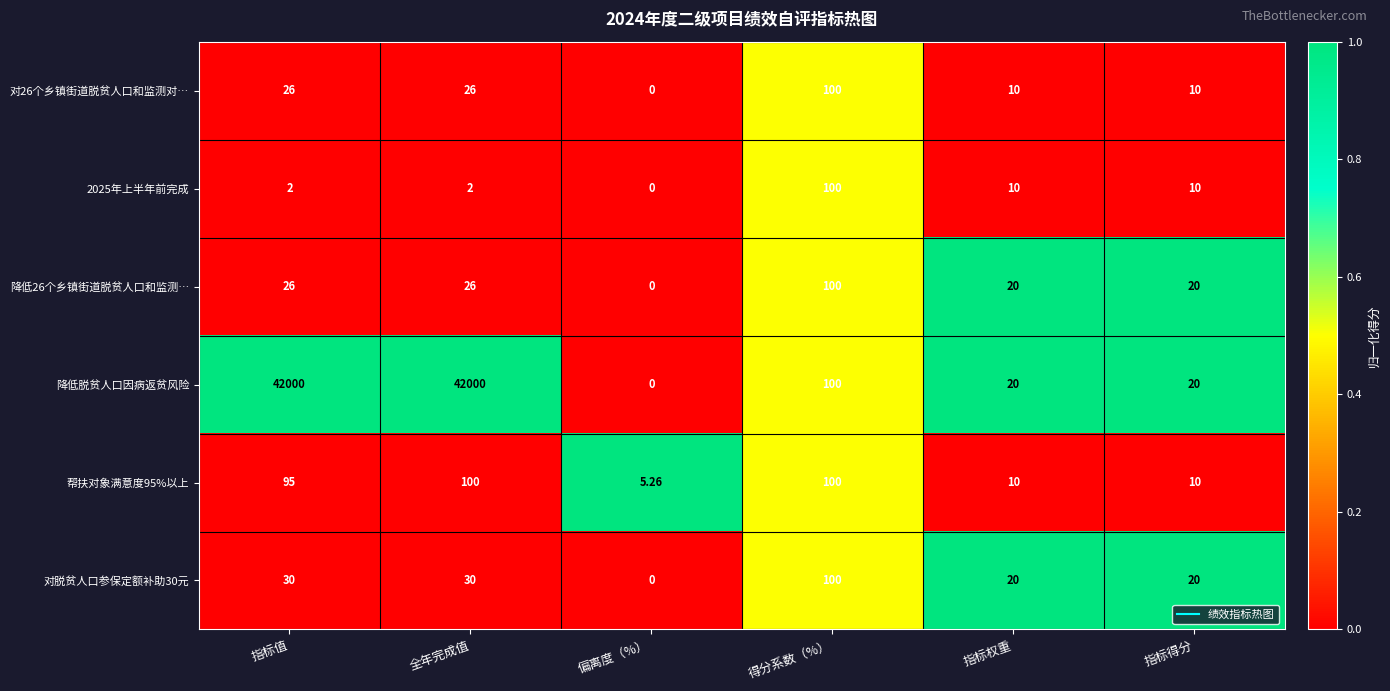

Is the value of 降低脱贫人口因病返贫风险 at 指标得分 greater than the value of 2025年上半年前完成 at 全年完成值?

Yes